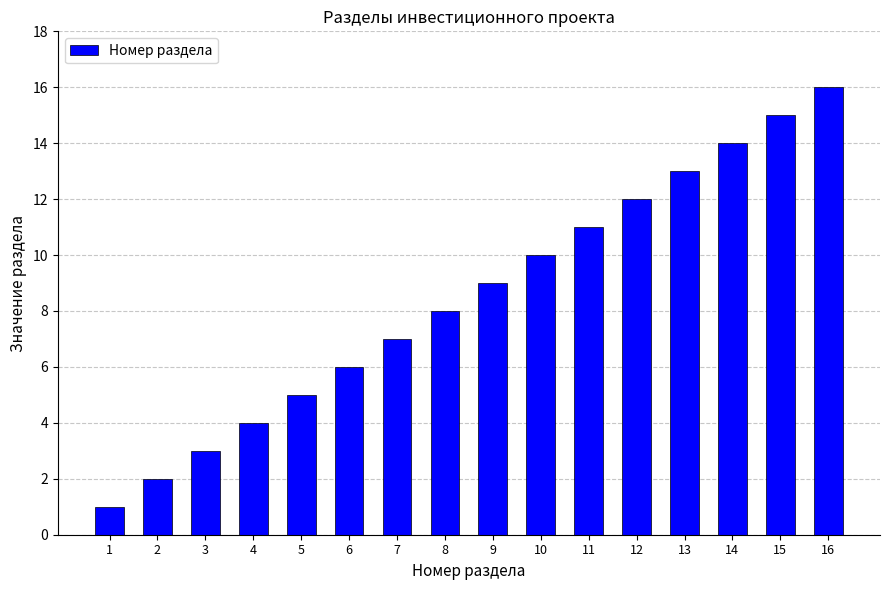

The value at 1 is 2. True or false?

False